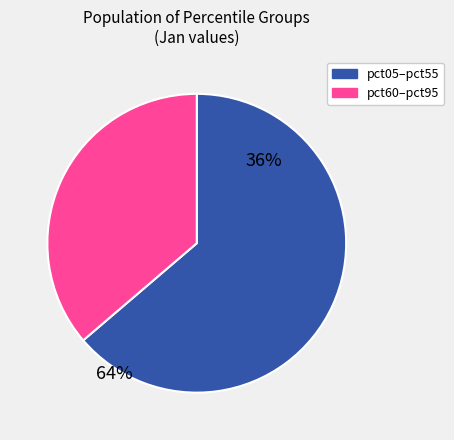

Is there a majority slice in this chart?

Yes